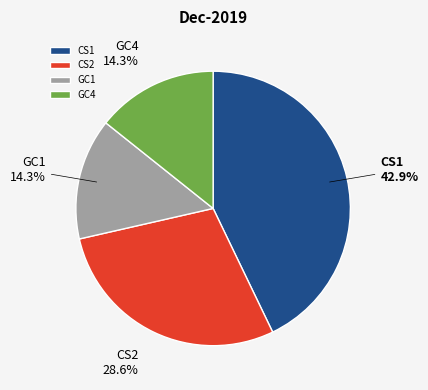

Does CS1 account for over 50% of the chart?

No